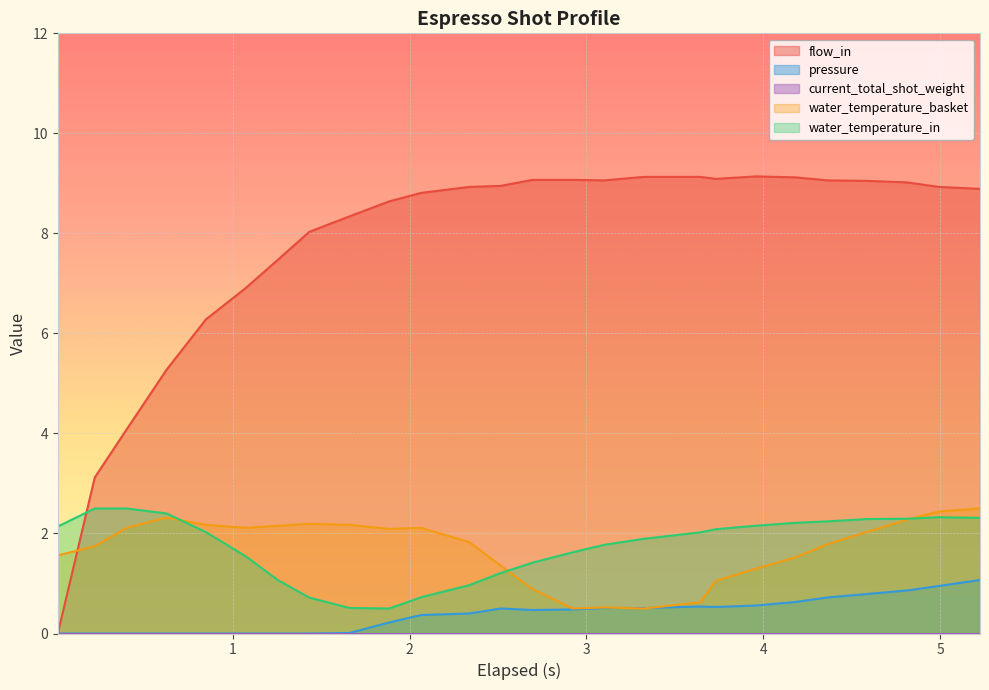

What is the average value of the pressure series?

0.4